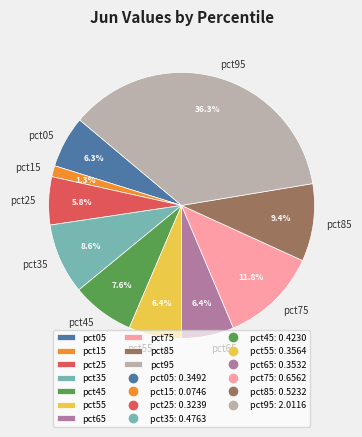

How many segments does this pie chart have?

10